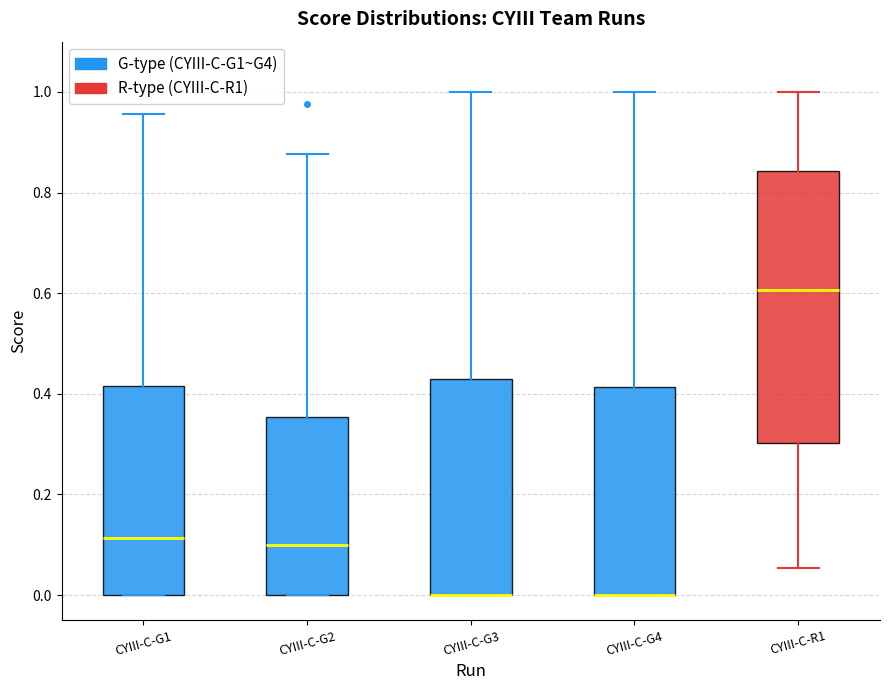

Reading left to right, transcribe this box plot: for each box, give where its median line is, the range the box spans, and where its two whiskers end, as read against the y-axis. The values are not printed on the chart, so give them approximately, as read against the axis.

CYIII-C-G1: median 0.12, box 0.00 to 0.42, whiskers 0.00 to 0.96
CYIII-C-G2: median 0.10, box 0.00 to 0.36, whiskers 0.00 to 0.88
CYIII-C-G3: median 0.00 (drawn on the box's lower edge), box 0.00 to 0.44, whiskers 0.00 to 1.00
CYIII-C-G4: median 0.00 (drawn on the box's lower edge), box 0.00 to 0.42, whiskers 0.00 to 1.00
CYIII-C-R1: median 0.60, box 0.30 to 0.84, whiskers 0.06 to 1.00